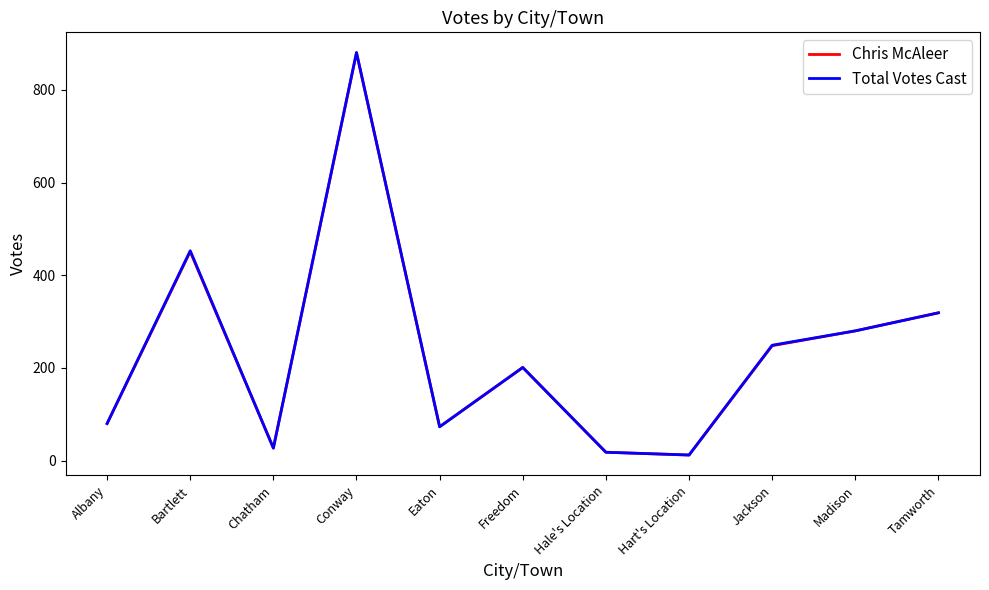

Which series has the largest range (max minus min)?

Total Votes Cast